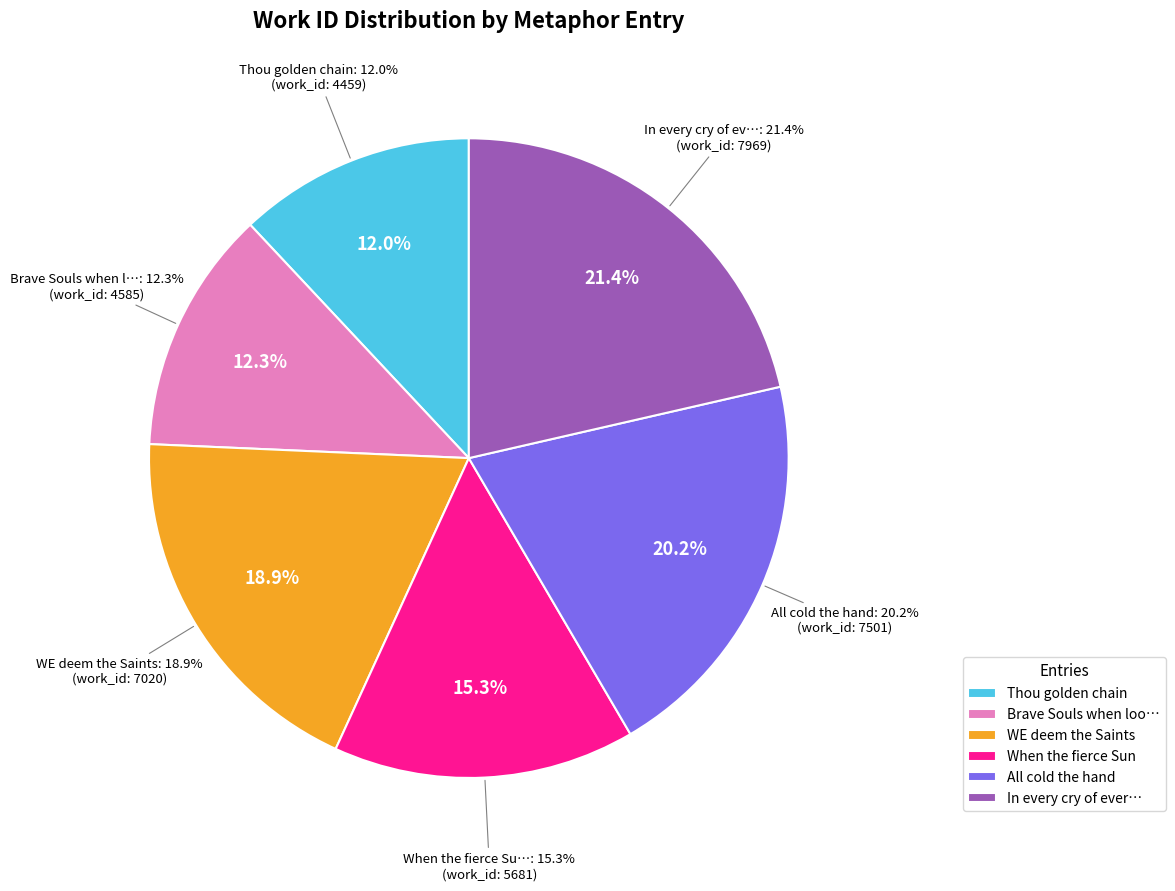

What portion of the pie excludes WE deem the Saints?

81.1%